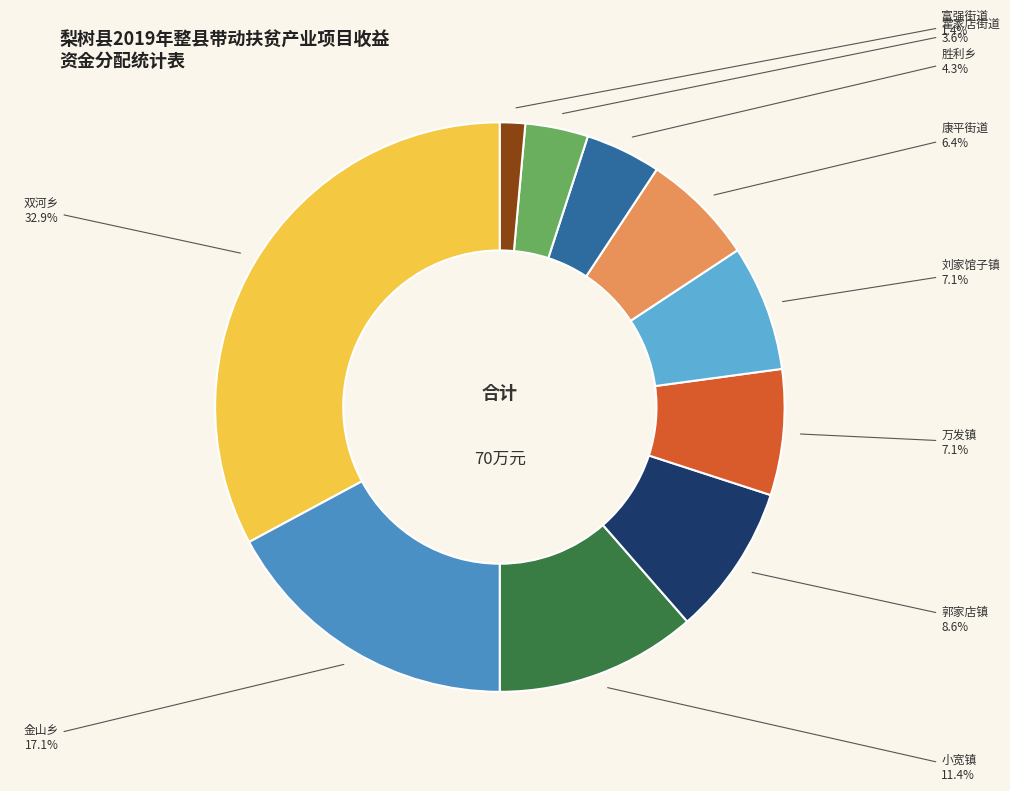

Which category has the smallest portion of the pie?

富强街道